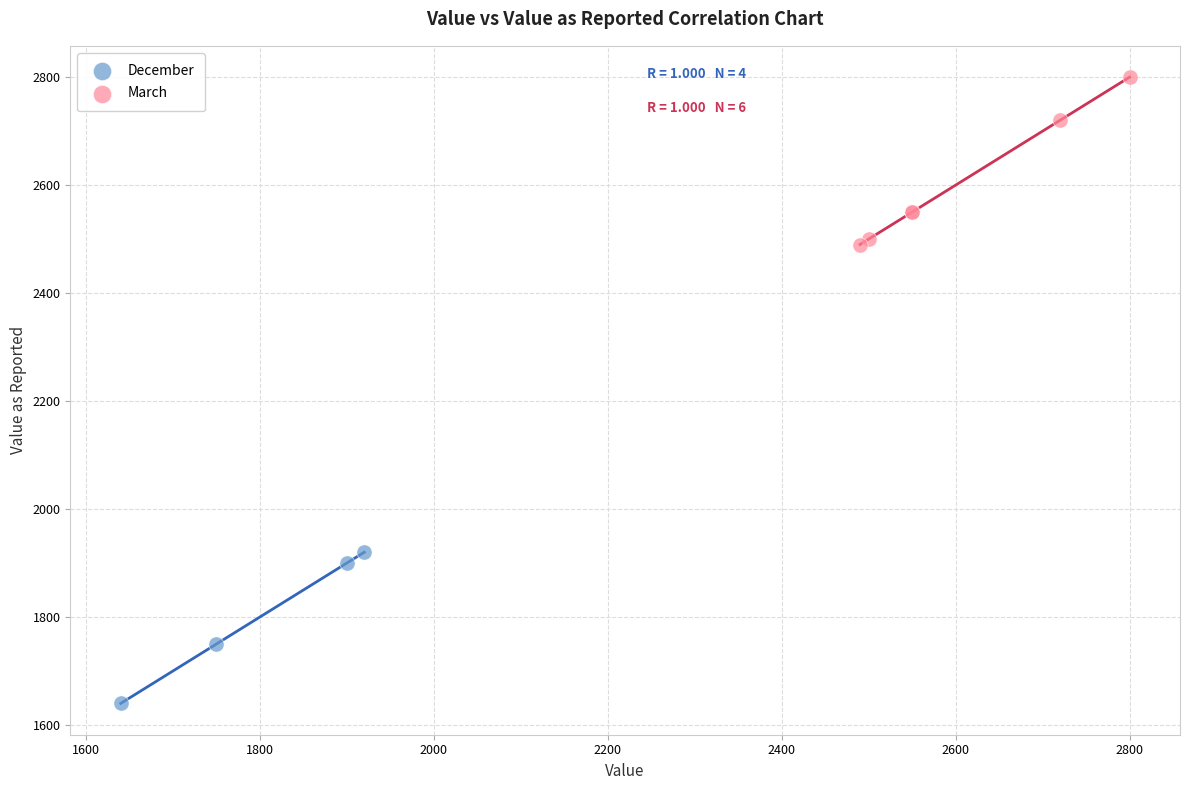

What are all the series names shown in the legend?

December, March